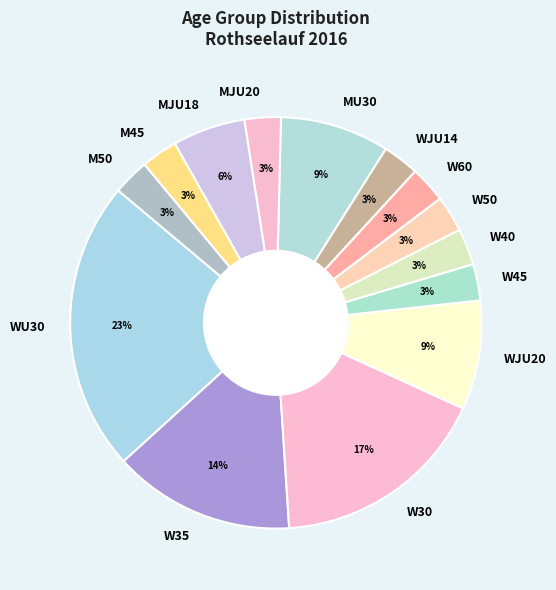

What is the ratio of the value at M45 to the value at W30?

0.2